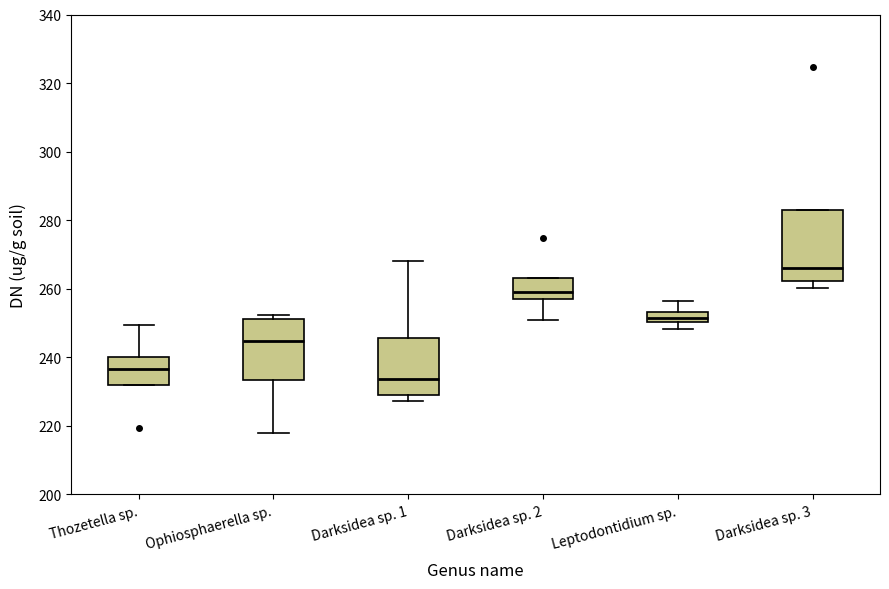

Where is the upper edge of the box for Darksidea sp. 1 on the y-axis? The values are not printed on the chart, so give them approximately, as read against the axis.

246